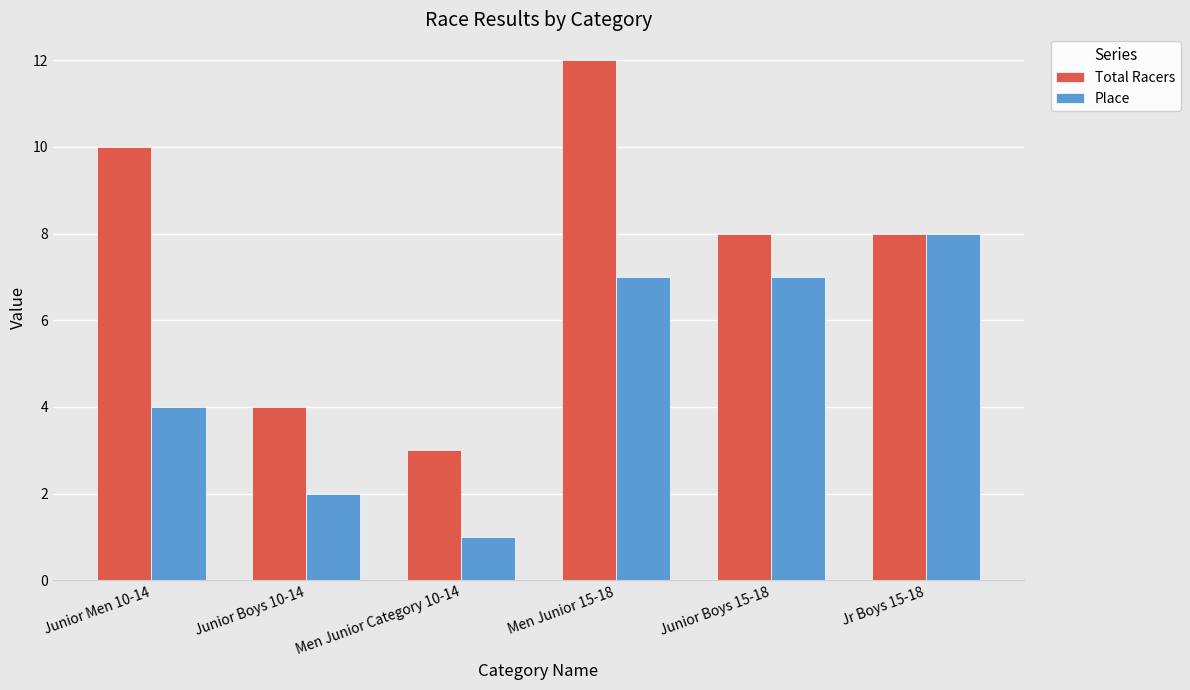

Does the chart contain any negative values?

No